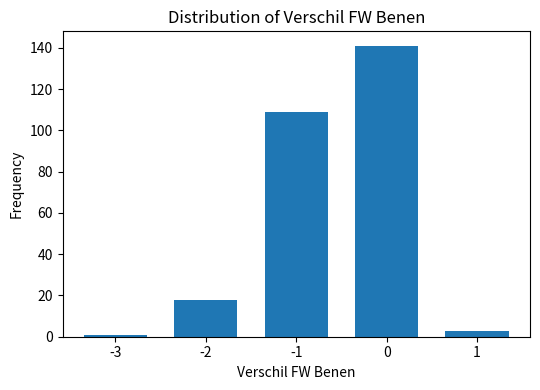

Rank the categories by value from highest to lowest.

0, -1, -2, 1, -3